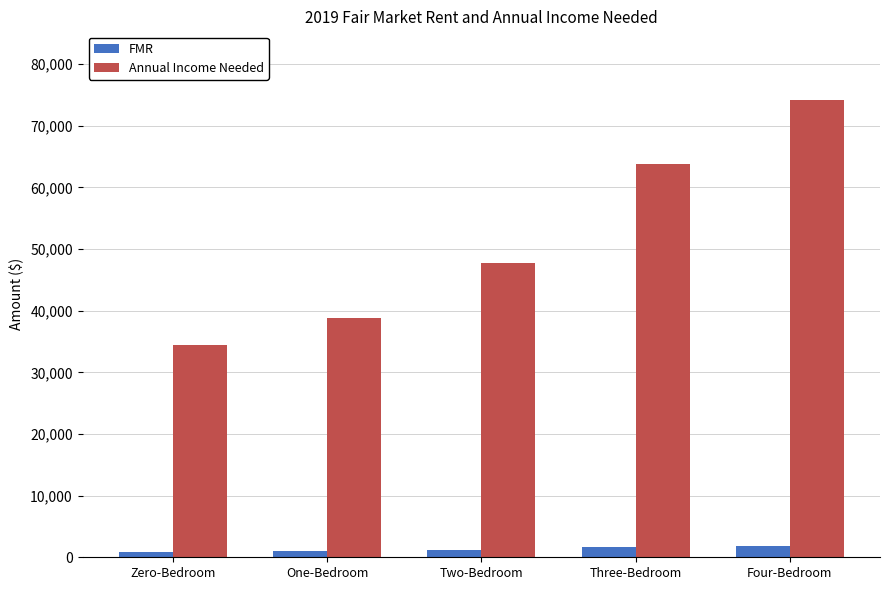

What is the label of the 5th bar from the left?

Four-Bedroom